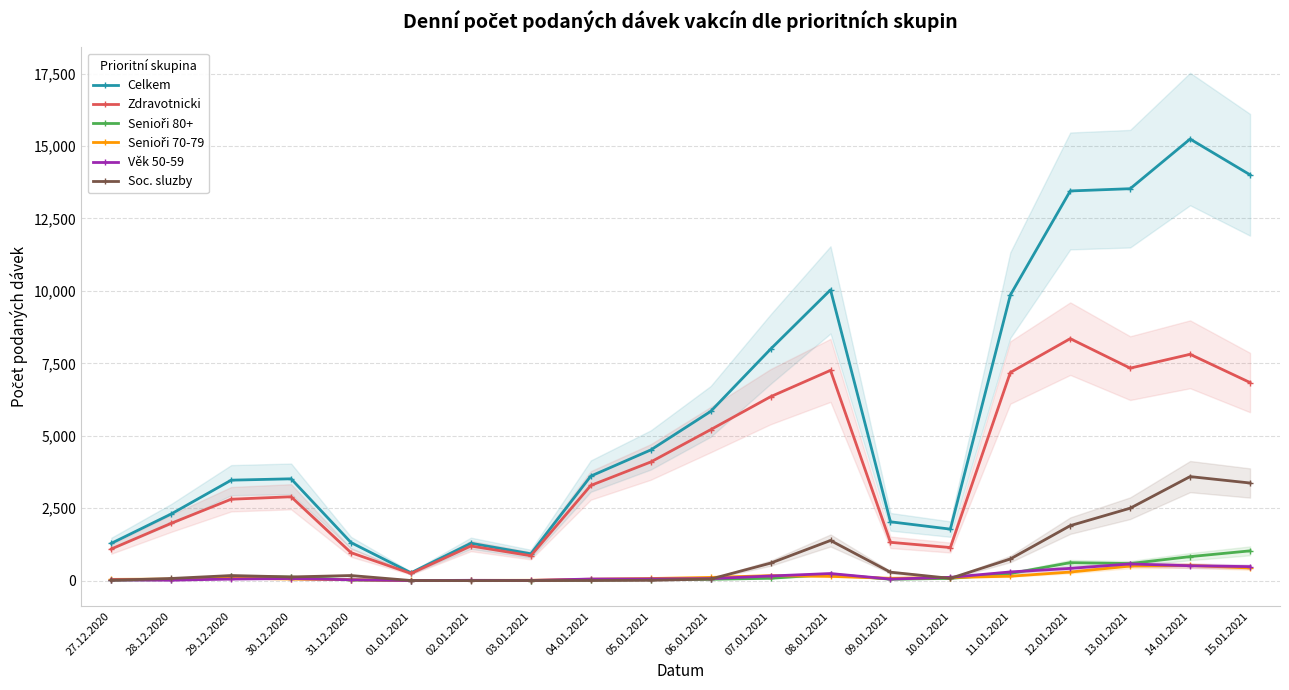

How many data points in Věk 50-59 are above 69?

9